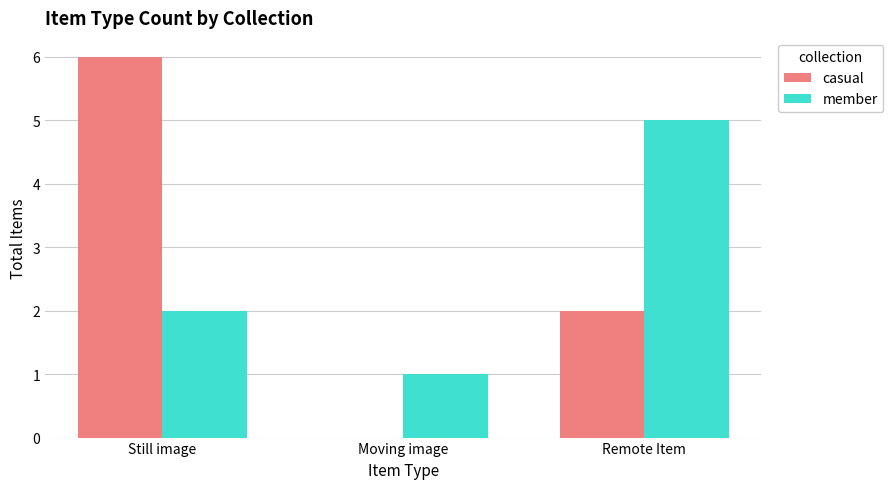

Reading left to right, list all the values displayed in this chart.

casual: Still image=6	Moving image=0	Remote Item=2
member: Still image=2	Moving image=1	Remote Item=5